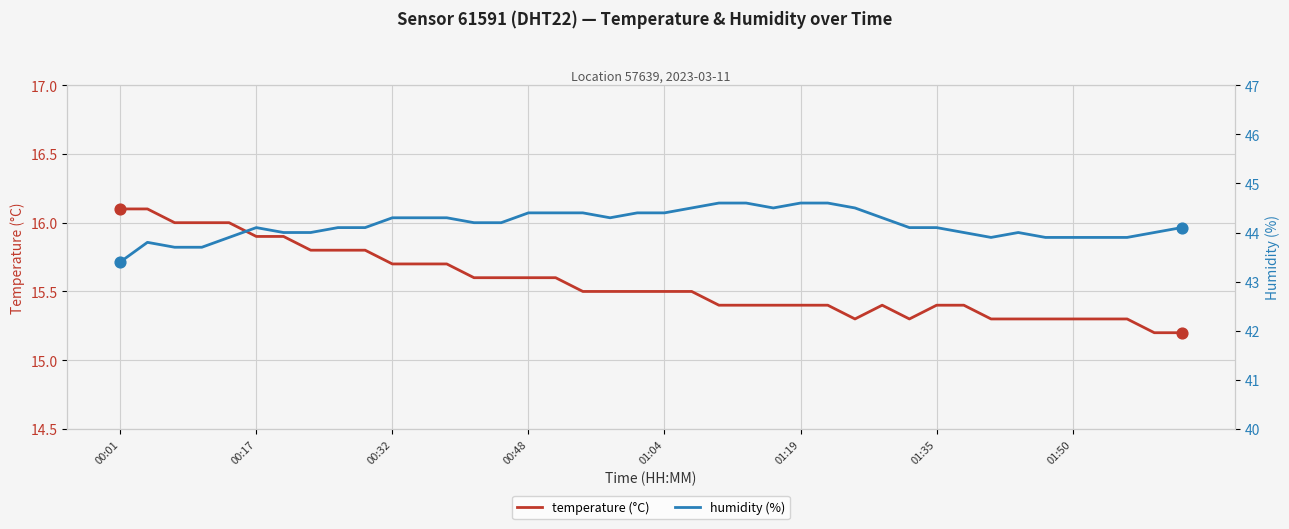

Is the value of humidity (%) at 33 greater than the value of temperature (°C) at 23?

Yes